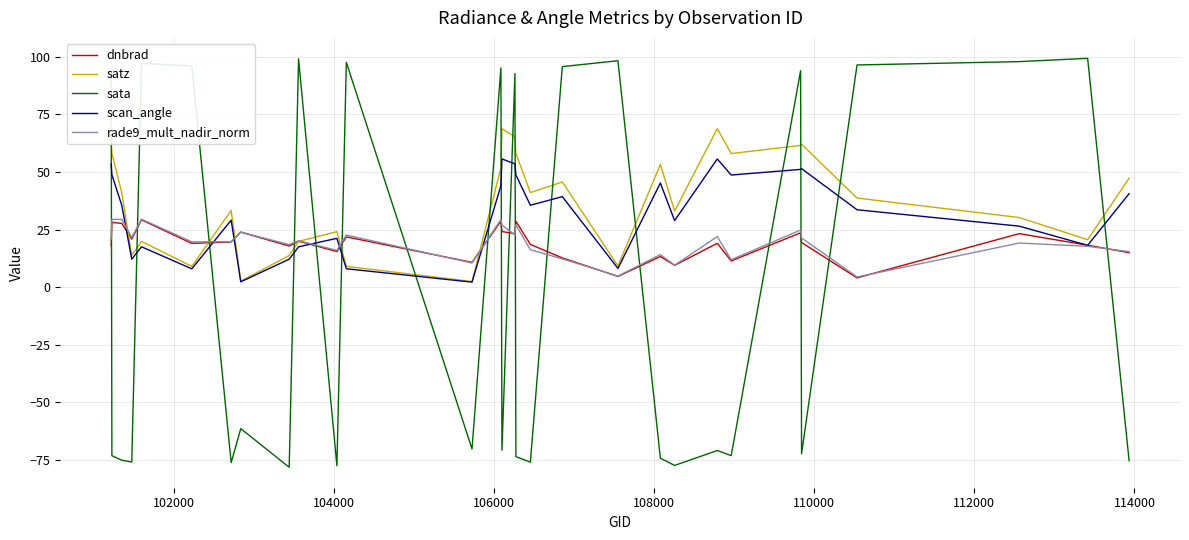

Which series has the widest spread of values?

sata